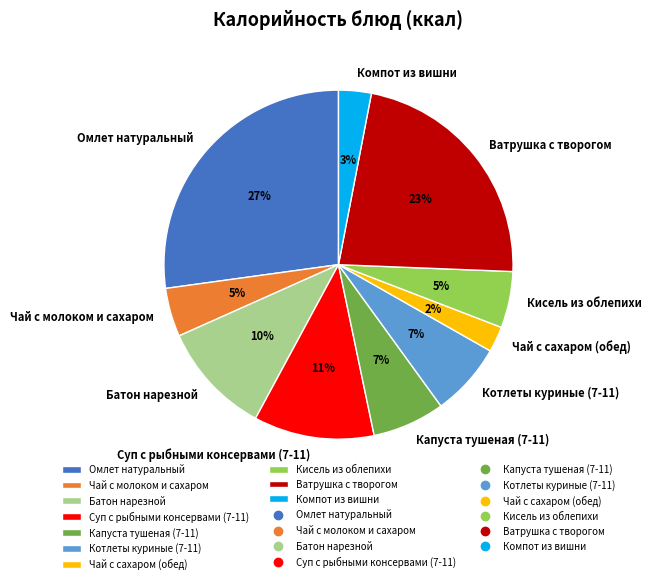

Is there a majority slice in this chart?

No